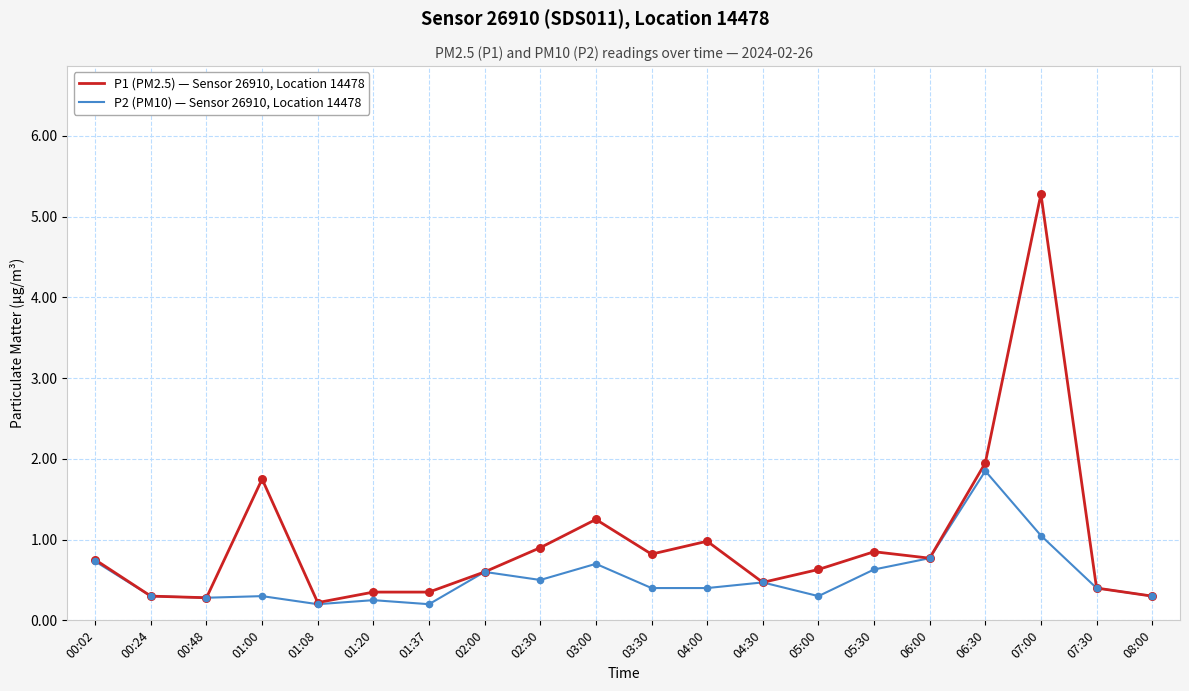

Which series has the largest total across all categories?

P1 (PM2.5) — Sensor 26910, Location 14478